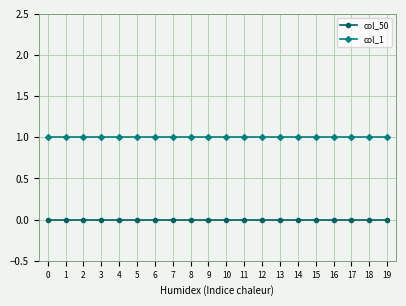

True or false: col_50 and col_1 intersect in this chart.

False